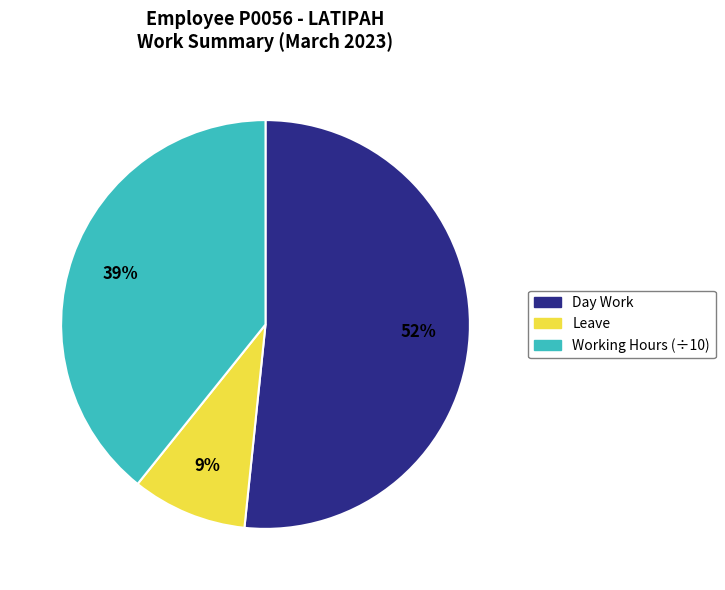

To the nearest percent, what is the average slice percentage?

33%